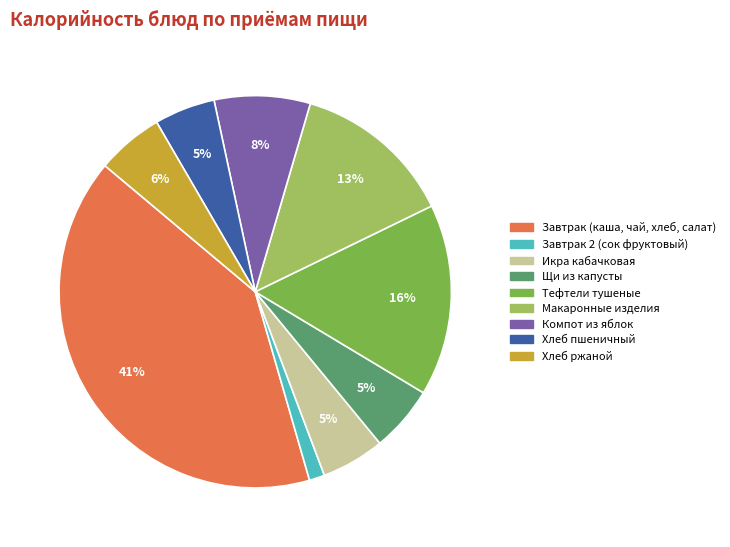

Is the sum of Щи из капусты and Тефтели тушеные greater than half?

No